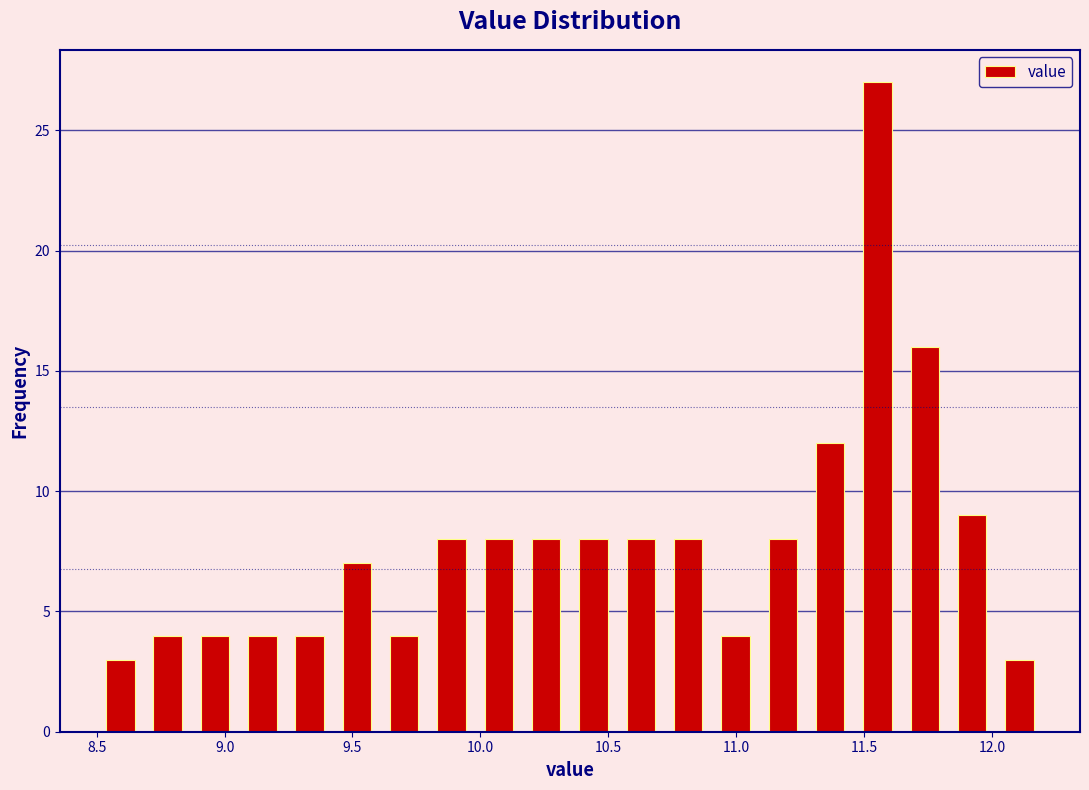

Around what value on the x-axis is the tallest bar? Give the approximate position of its centre, as read against the axis.

11.55